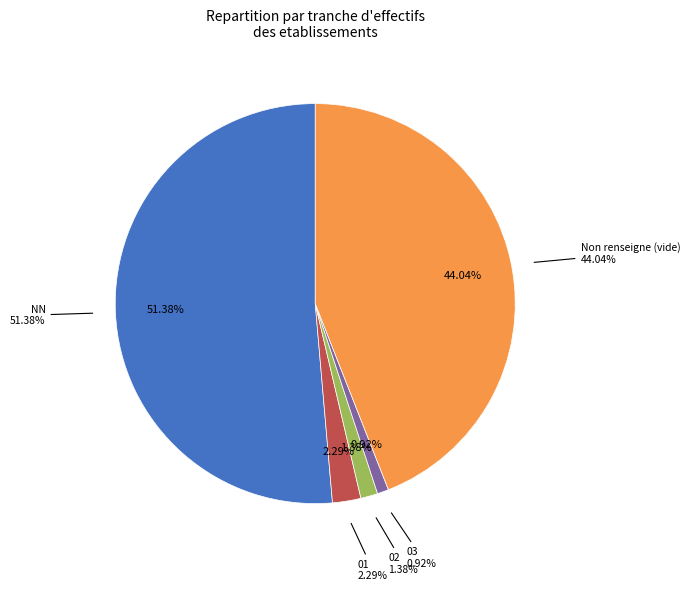

To the nearest percent, what percentage of the pie is NN?

51%